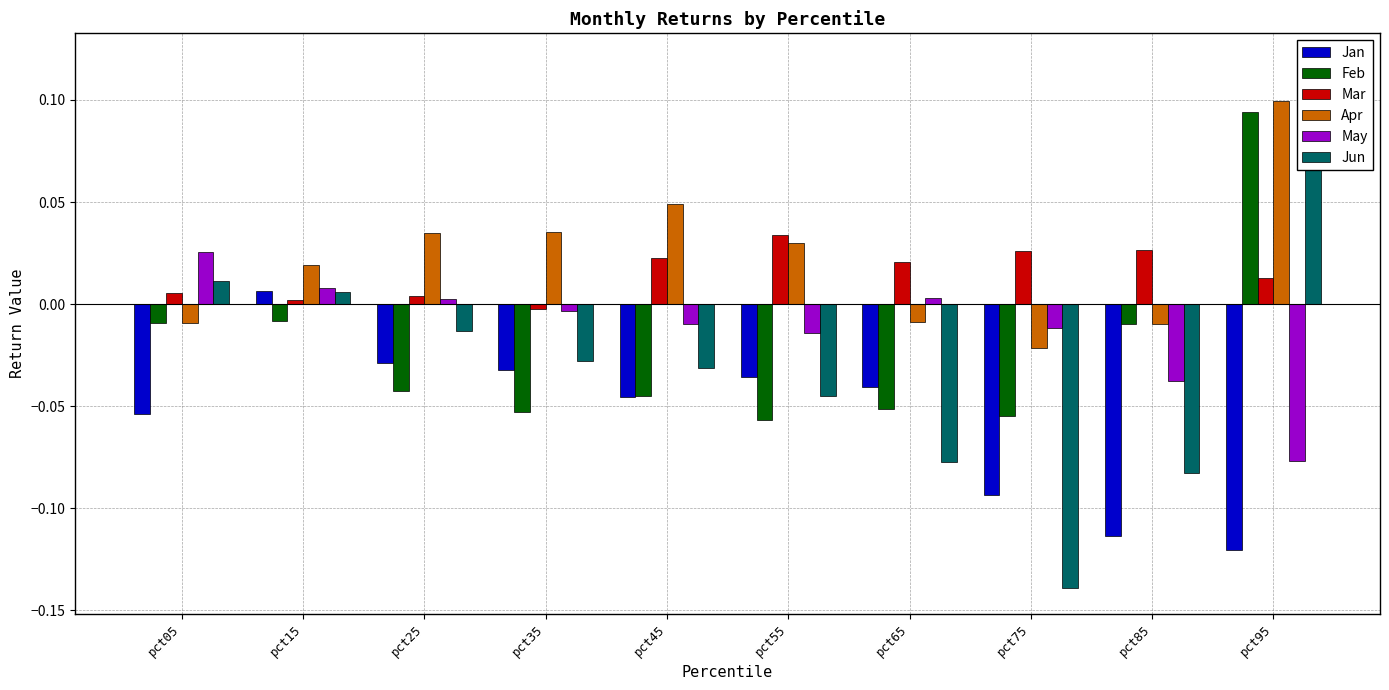

At which label does Jun reach its minimum?

pct75